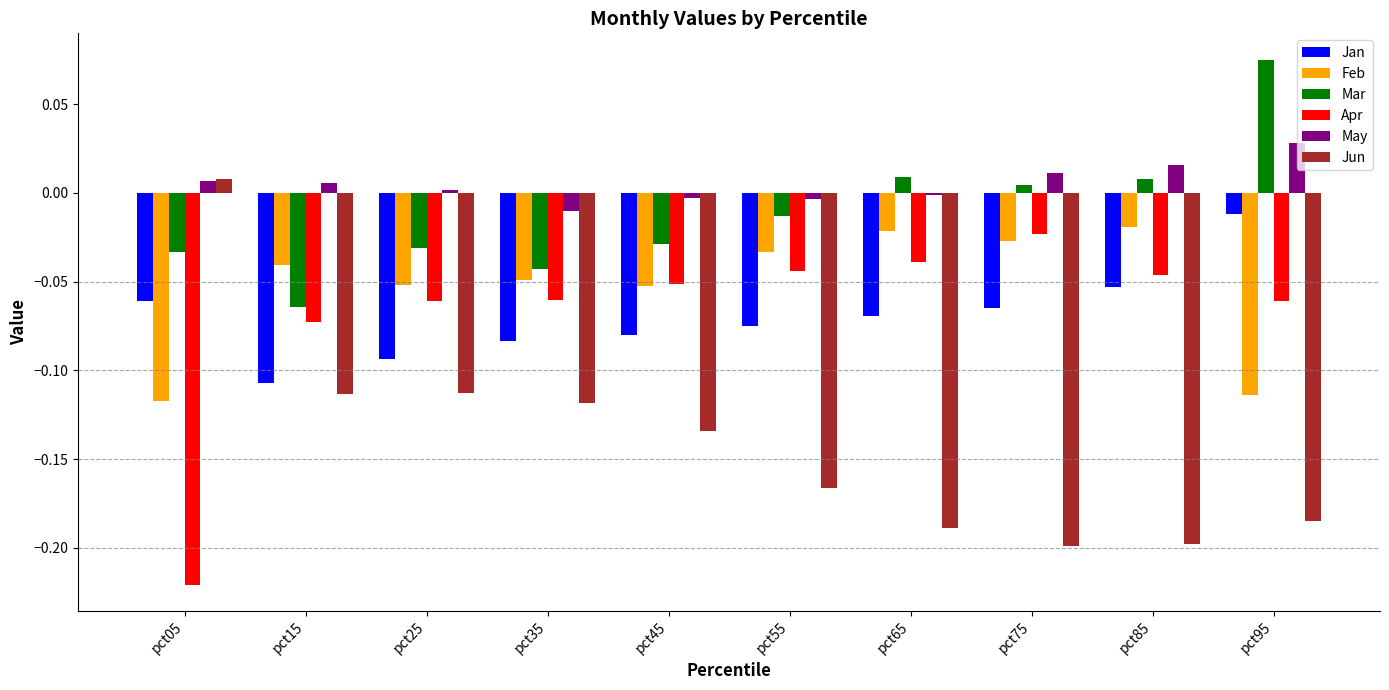

What are all the series names shown in the legend?

Jan, Feb, Mar, Apr, May, Jun